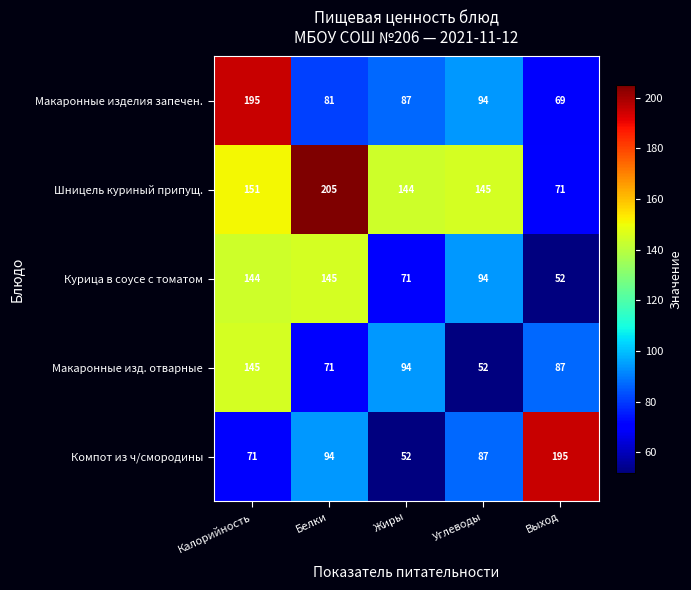

Reading left to right, extract all data points from this chart.

Макаронные изделия запечен.: 195	81	87	94	69
Шницель куриный припущ.: 151	205	144	145	71
Курица в соусе с томатом: 144	145	71	94	52
Макаронные изд. отварные: 145	71	94	52	87
Компот из ч/смородины: 71	94	52	87	195